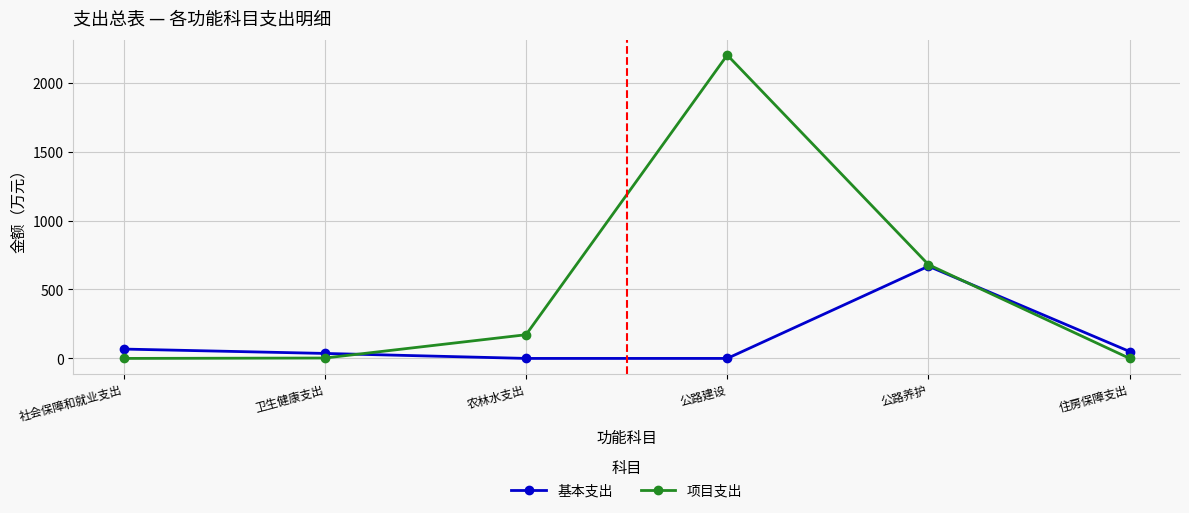

The 项目支出 series shows 171.9 at 农林水支出. True or false?

True